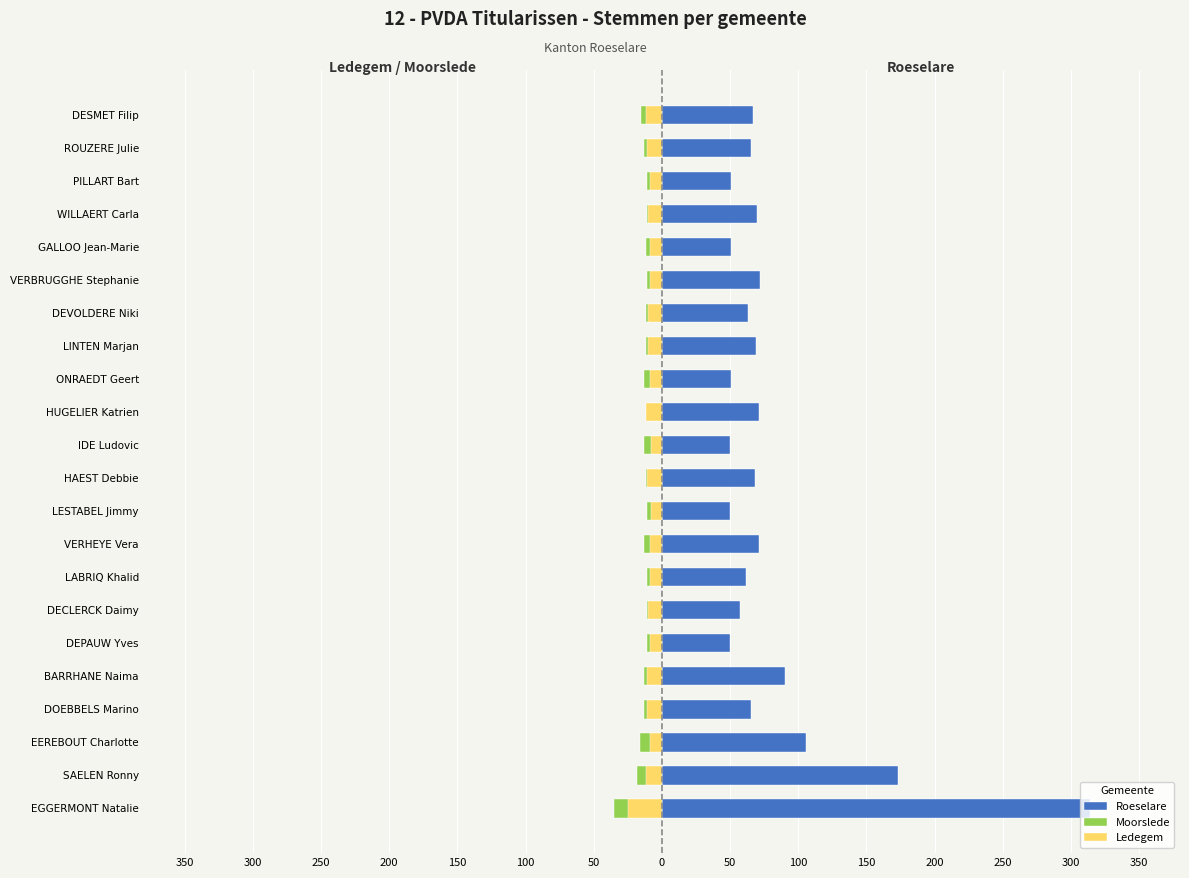

True or false: Roeselare has a value of 41 at LABRIQ Khalid.

False